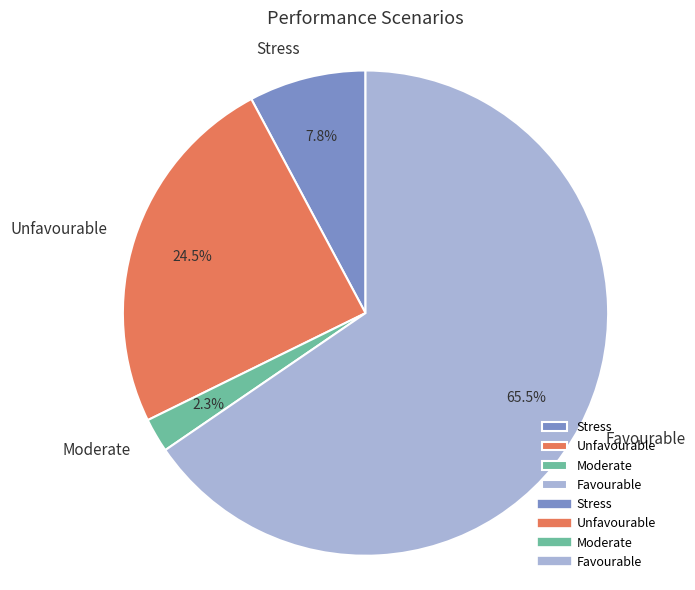

How many segments does this pie chart have?

4